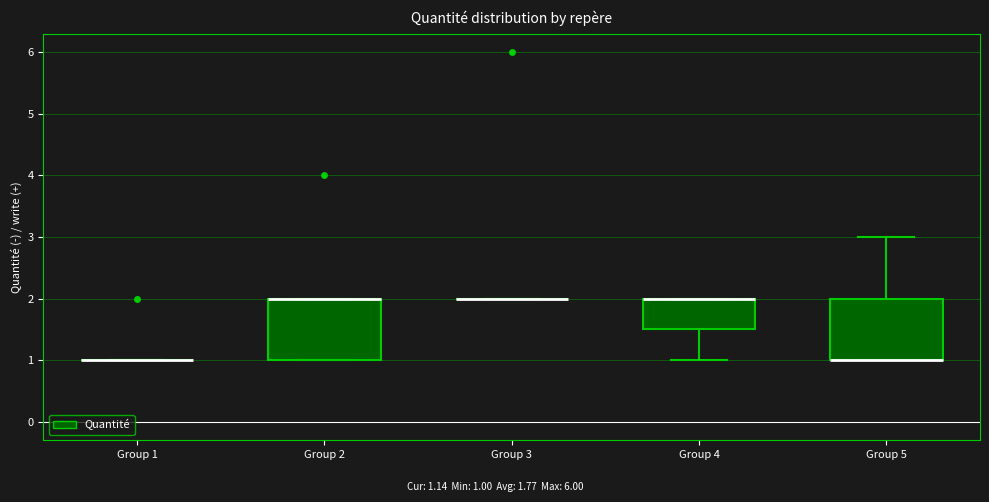

Reading left to right, read every box against the y-axis: the position of its median line, the range the box covers, and the ends of its whiskers. The values are not printed on the chart, so give them approximately, as read against the axis.

Group 1: box collapsed to a line at 1.0, whiskers 1.0 to 1.0
Group 2: median 2.0 (drawn on the box's upper edge), box 1.0 to 2.0, whiskers 1.0 to 2.0
Group 3: box collapsed to a line at 2.0, whiskers 2.0 to 2.0
Group 4: median 2.0 (drawn on the box's upper edge), box 1.5 to 2.0, whiskers 1.0 to 2.0
Group 5: median 1.0 (drawn on the box's lower edge), box 1.0 to 2.0, whiskers 1.0 to 3.0